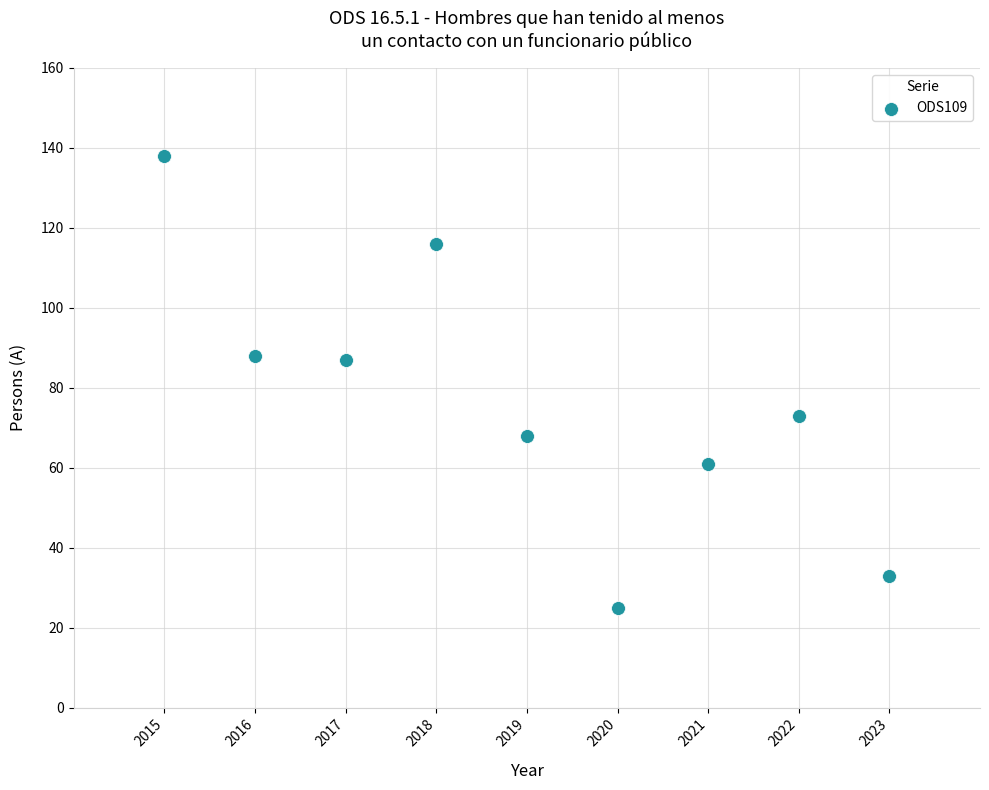

What is the range of Y values (max minus min)?

113